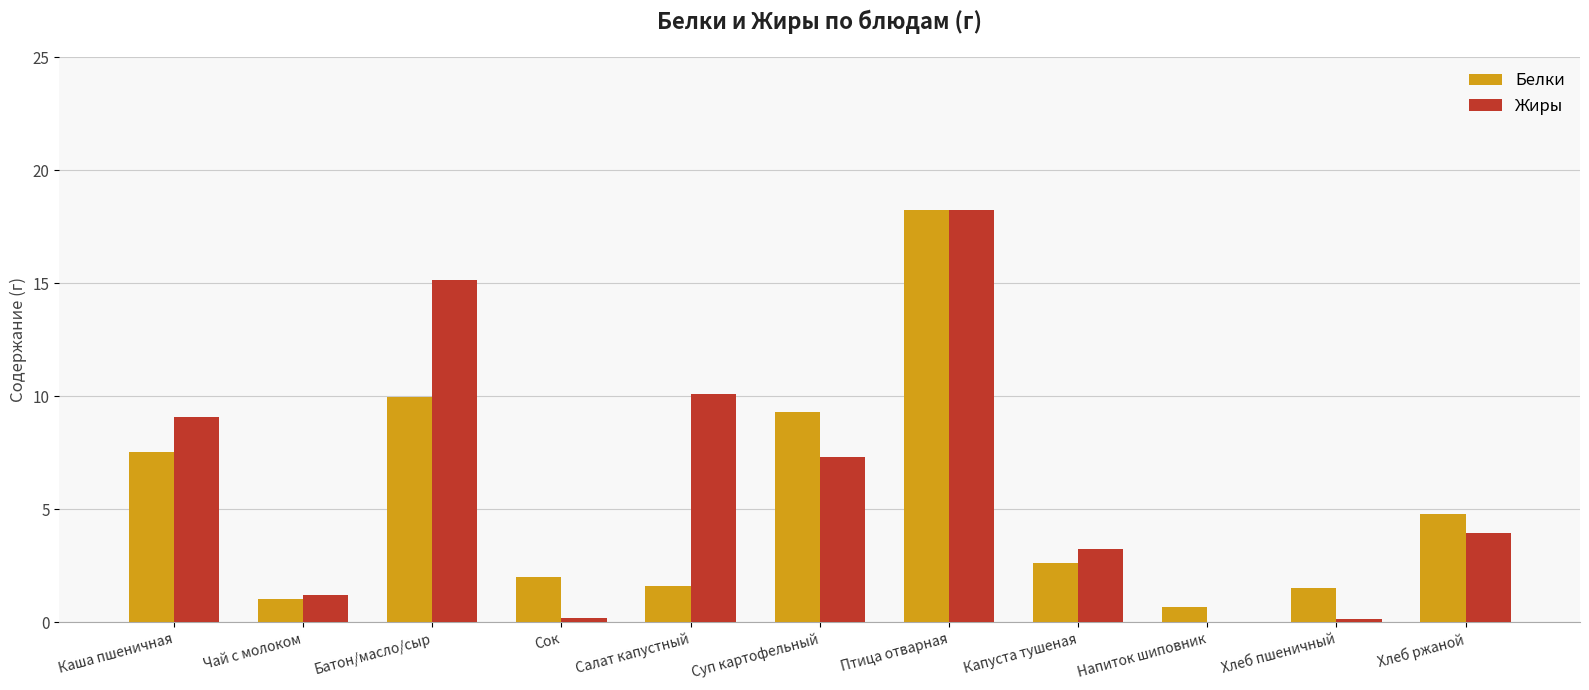

At which label does Жиры reach its peak?

Птица отварная